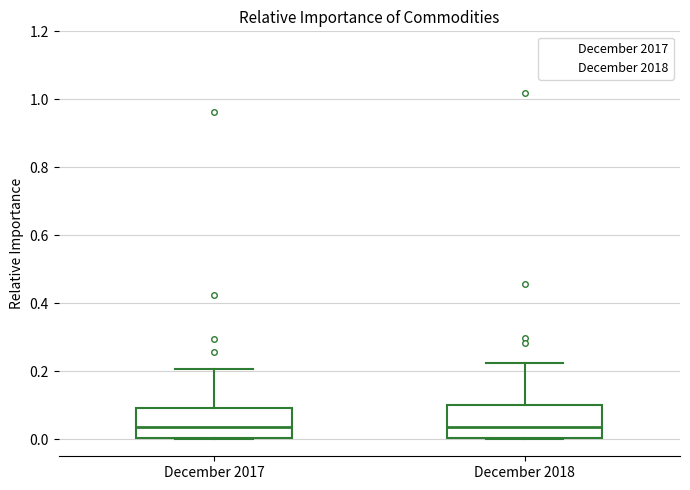

Reading left to right, transcribe this box plot: for each box, give where its median line is, the range the box spans, and where its two whiskers end, as read against the y-axis. The values are not printed on the chart, so give them approximately, as read against the axis.

December 2017: median 0.04, box 0.00 to 0.10, whiskers 0.00 to 0.20
December 2018: median 0.04, box 0.00 to 0.10, whiskers 0.00 to 0.22